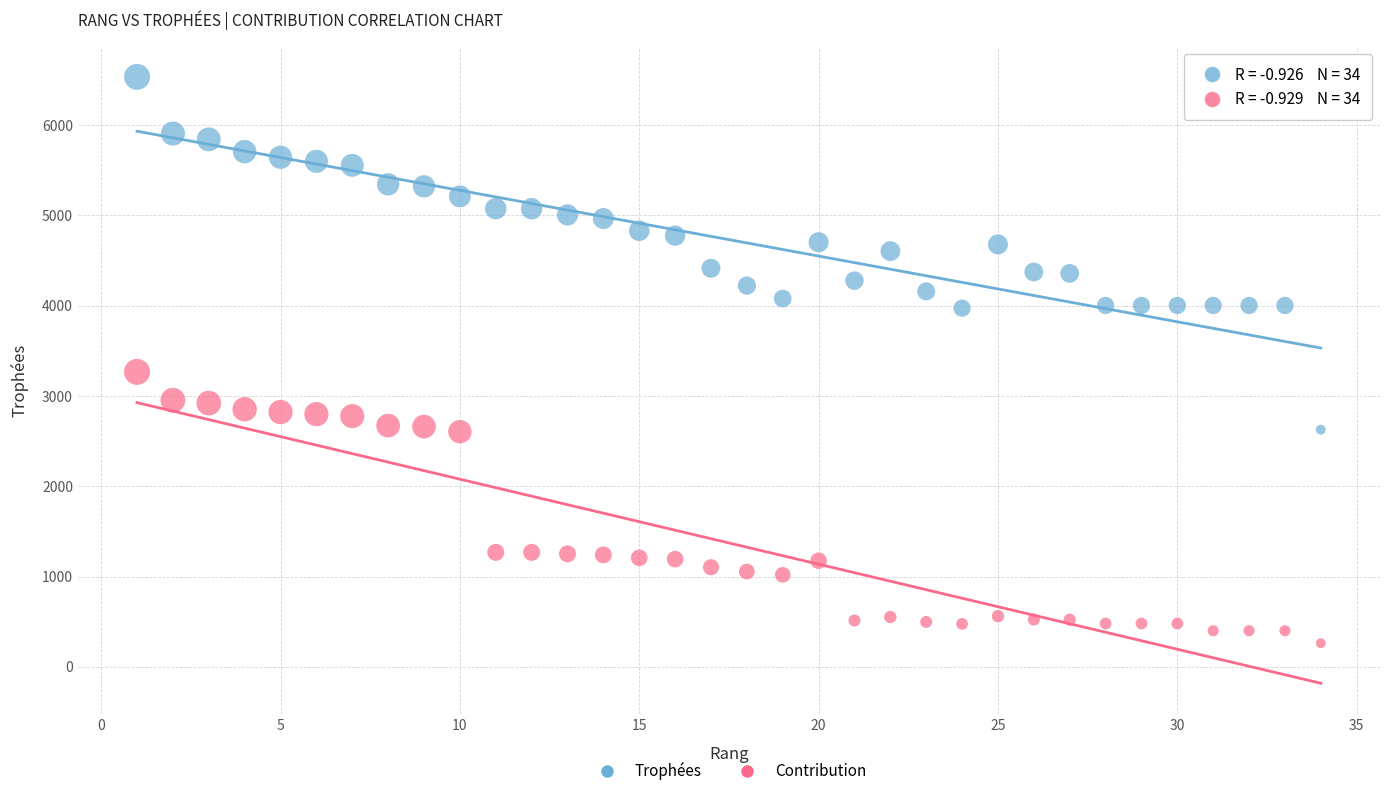

Across all data points, what is the range of Y values (max minus min)?

6270